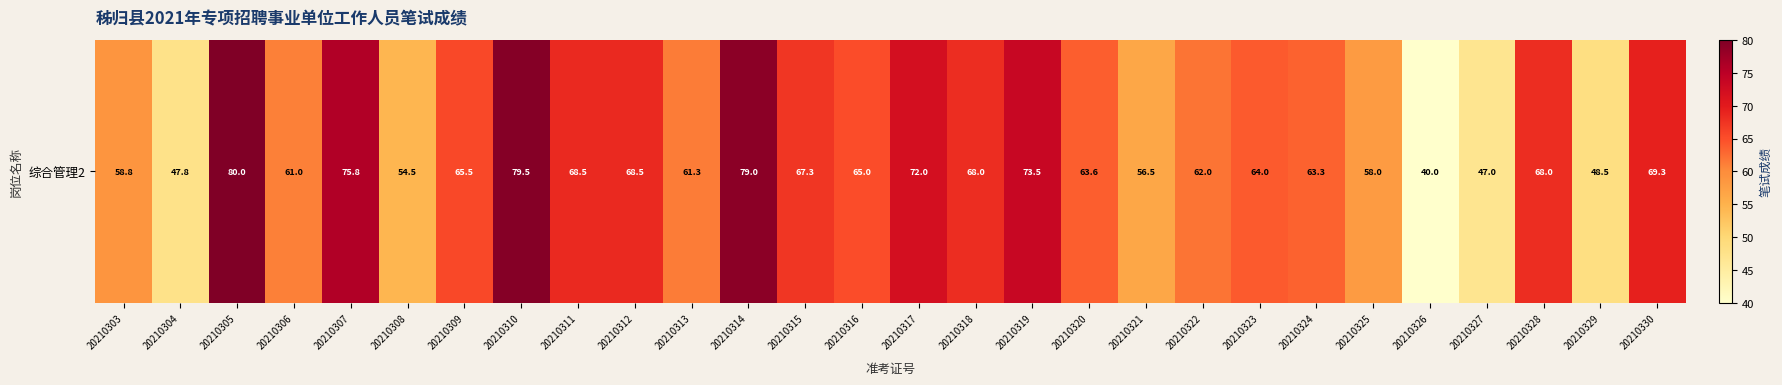

Reading left to right, list all the values displayed in this chart.

20210303=58.8	20210304=47.8	20210305=80.0	20210306=61.0	20210307=75.8	20210308=54.5	20210309=65.5	20210310=79.5	20210311=68.5	20210312=68.5	20210313=61.3	20210314=79.0	20210315=67.3	20210316=65.0	20210317=72.0	20210318=68.0	20210319=73.5	20210320=63.6	20210321=56.5	20210322=62.0	20210323=64.0	20210324=63.3	20210325=58.0	20210326=40.0	20210327=47.0	20210328=68.0	20210329=48.5	20210330=69.3